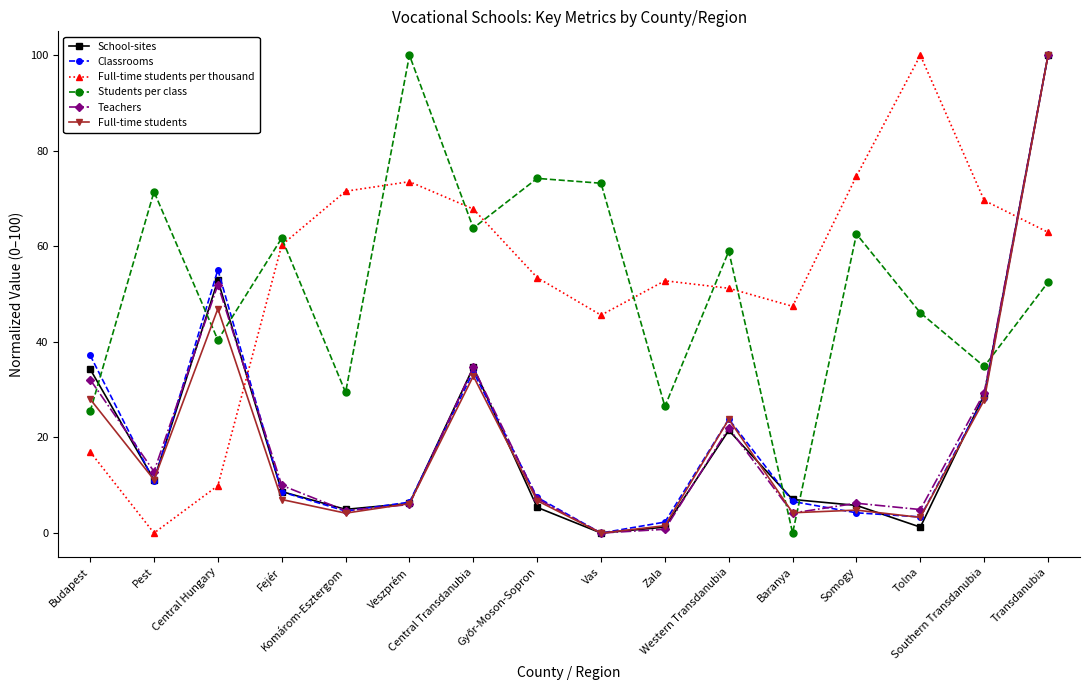

Is the value of Full-time students at Somogy greater than the value of Students per class at Southern Transdanubia?

No